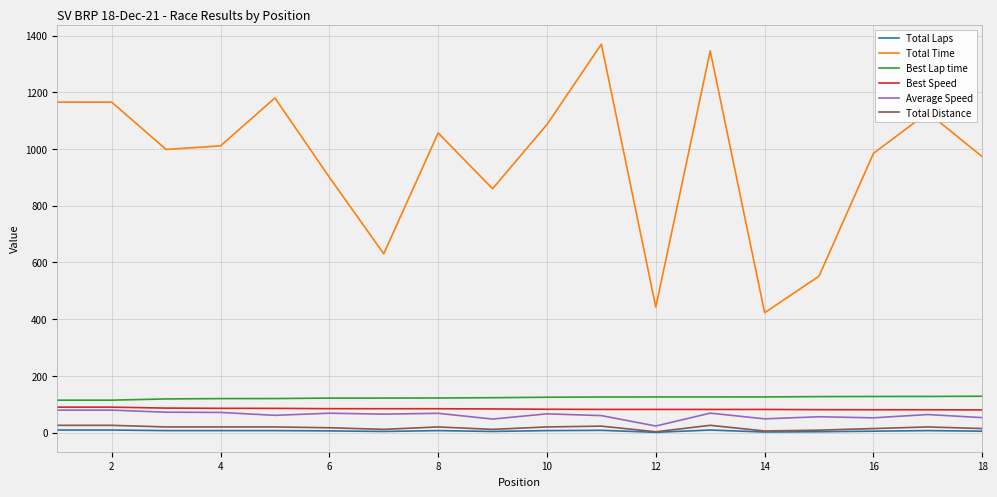

Which series has the largest total across all categories?

Total Time